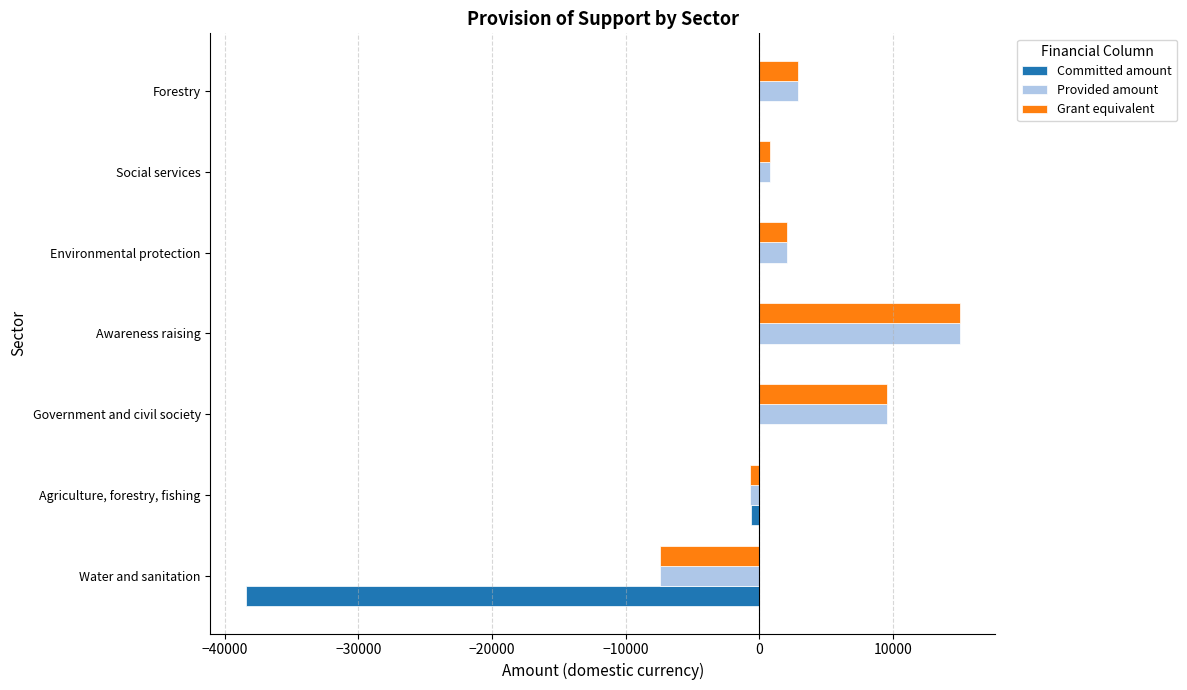

Is the value of Committed amount at Water and sanitation greater than the value of Provided amount at Government and civil society?

No